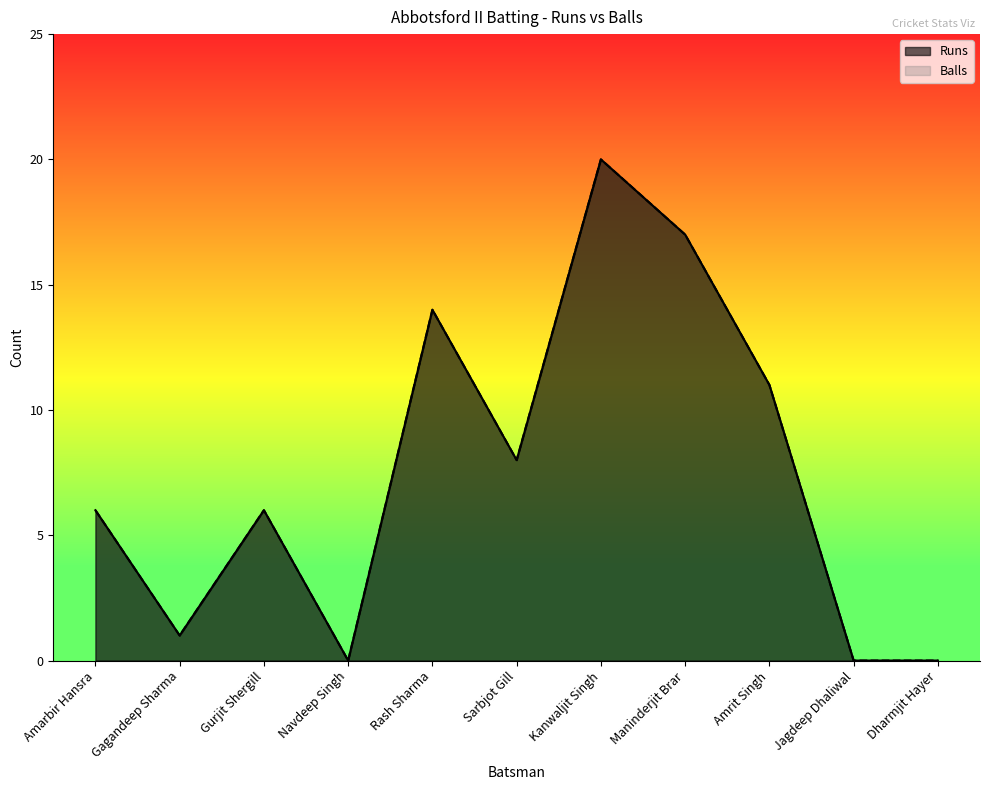

What is the sum of all Balls values?

83